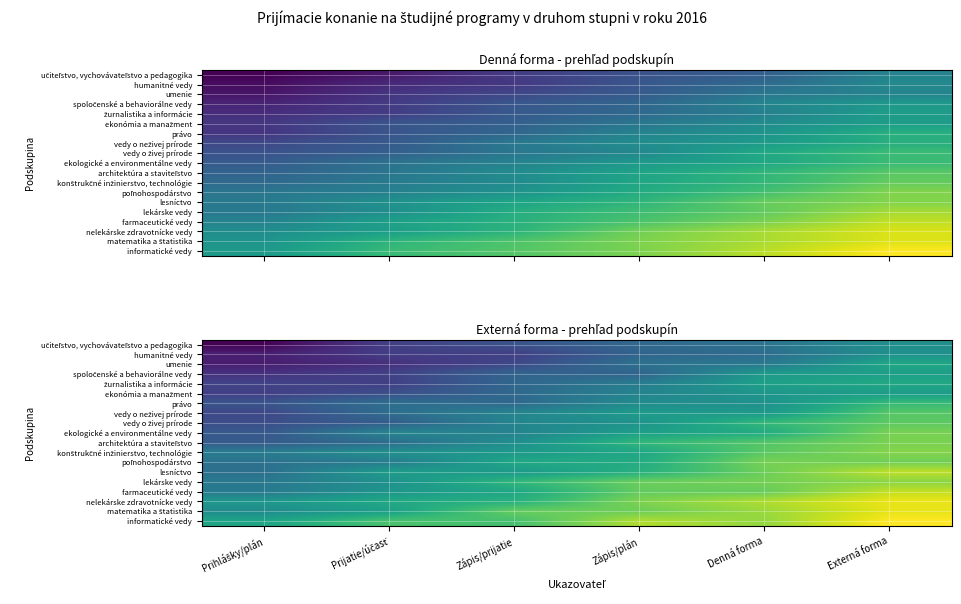

At which category is the sum across all series the highest?

Externá forma